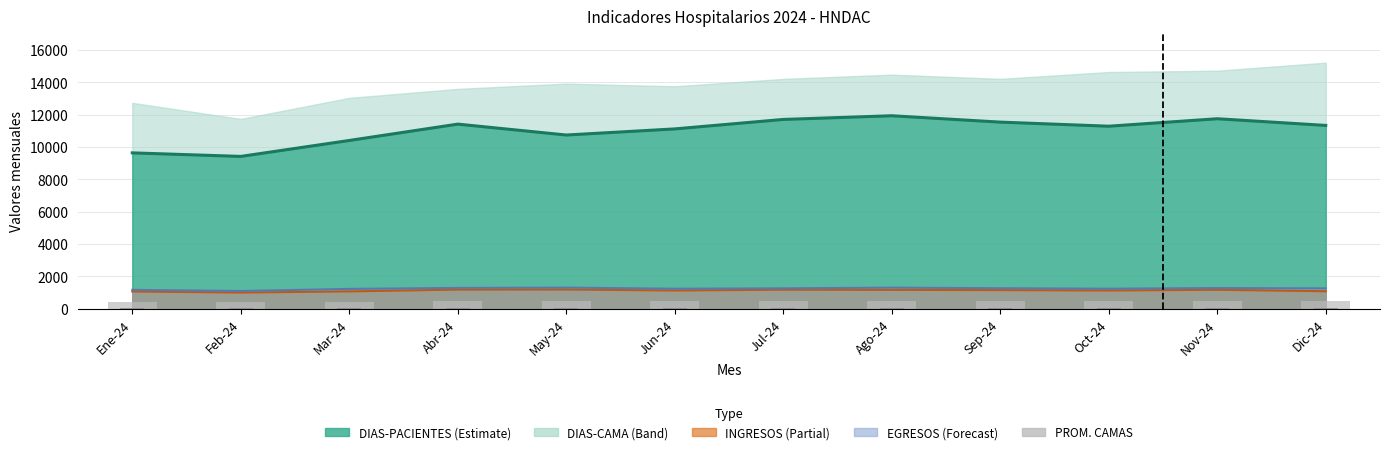

Which has a higher value, Jun-24 or Ene-24?

Jun-24